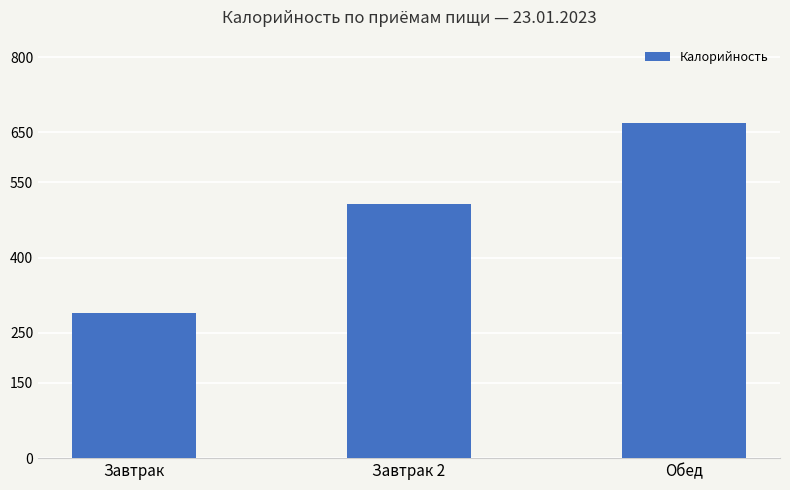

What is the sum of all values?

1464.4